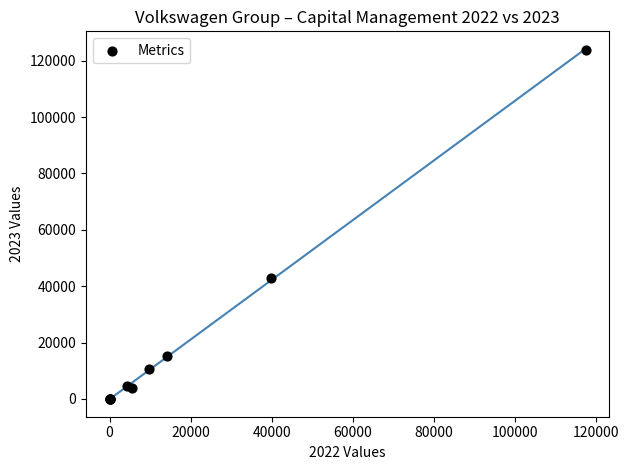

What Y value in the scatter plot is closest to 61947?

42991.0